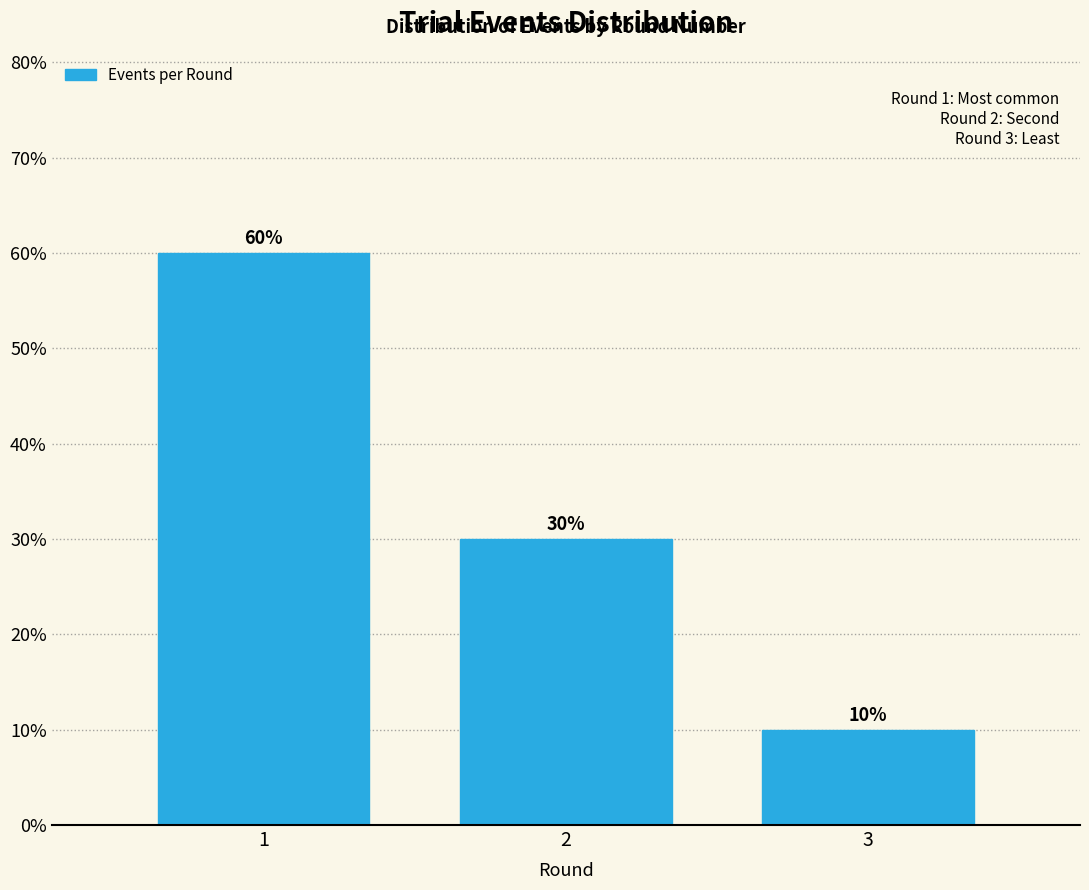

Are the bars horizontal?

No